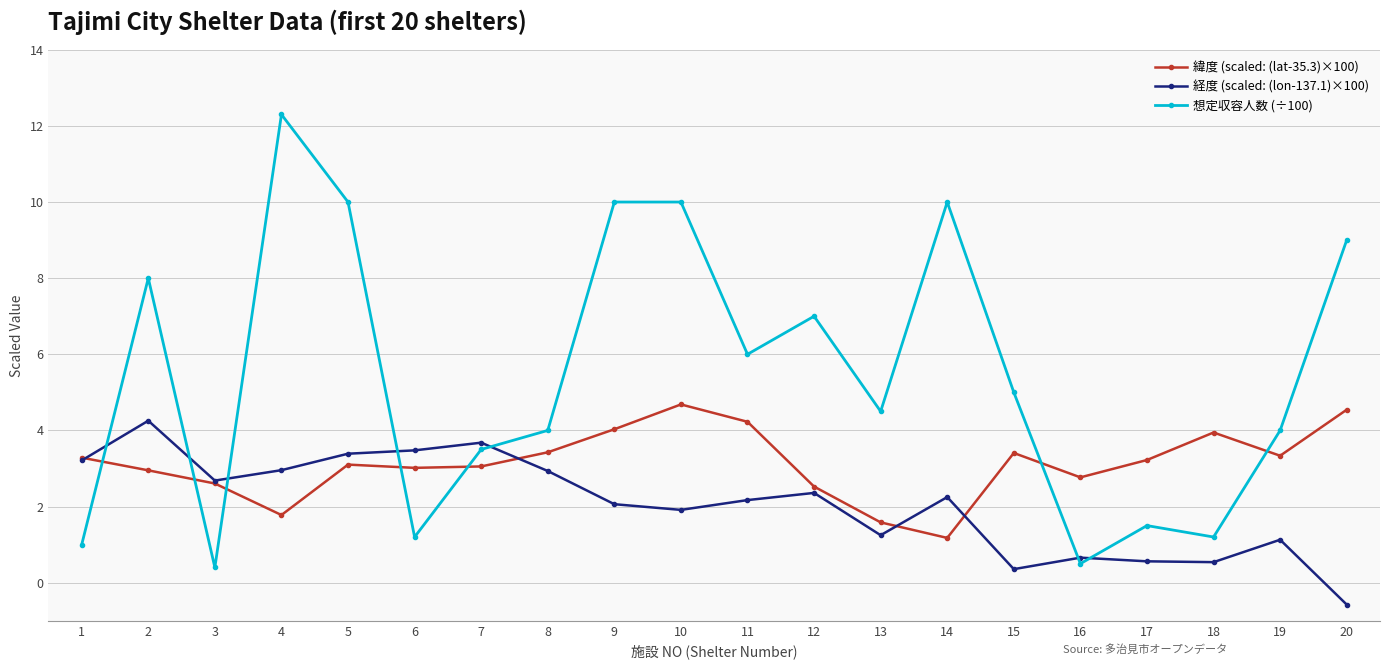

How many lines are shown in the chart?

3